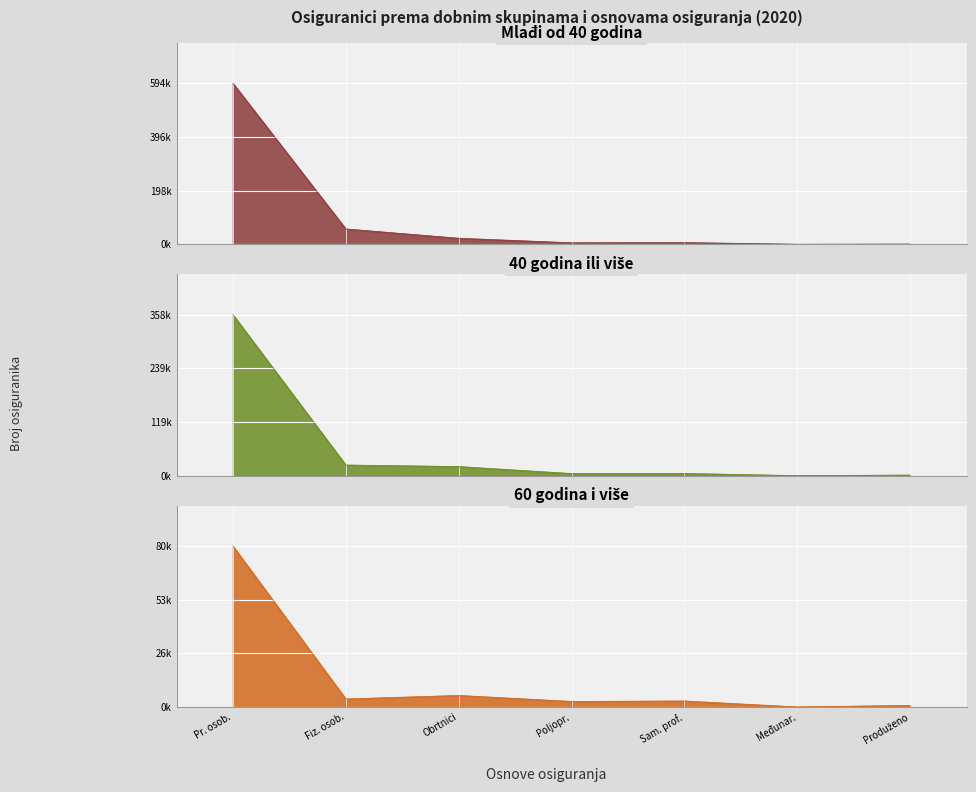

What are all the series names shown in the legend?

Mlađi od 40 godina, 40 godina ili više, 60 godina i više